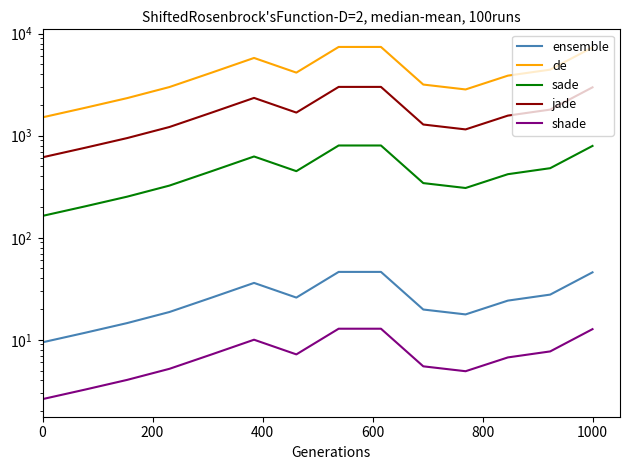

Which series has the largest total across all categories?

de